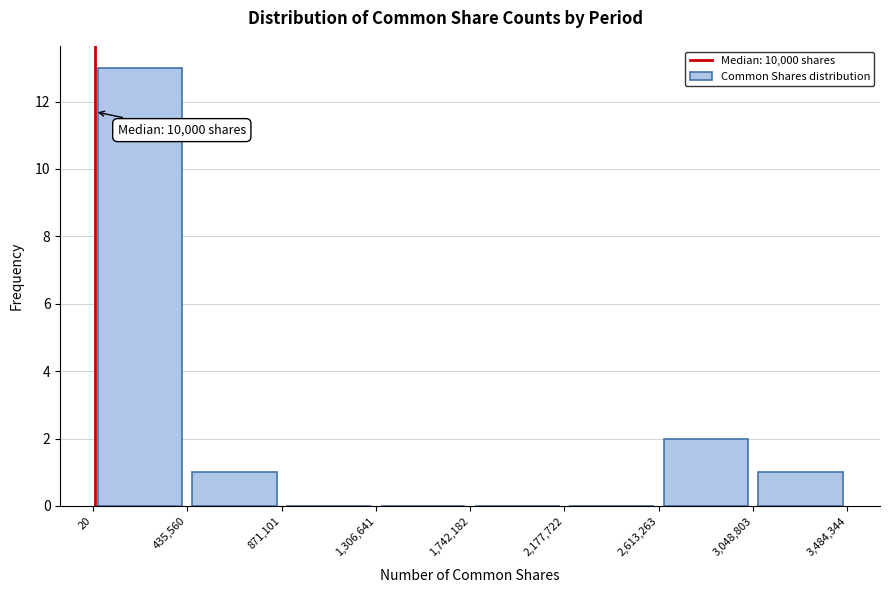

Which range on the x-axis has the tallest bar?

20 to 435,560